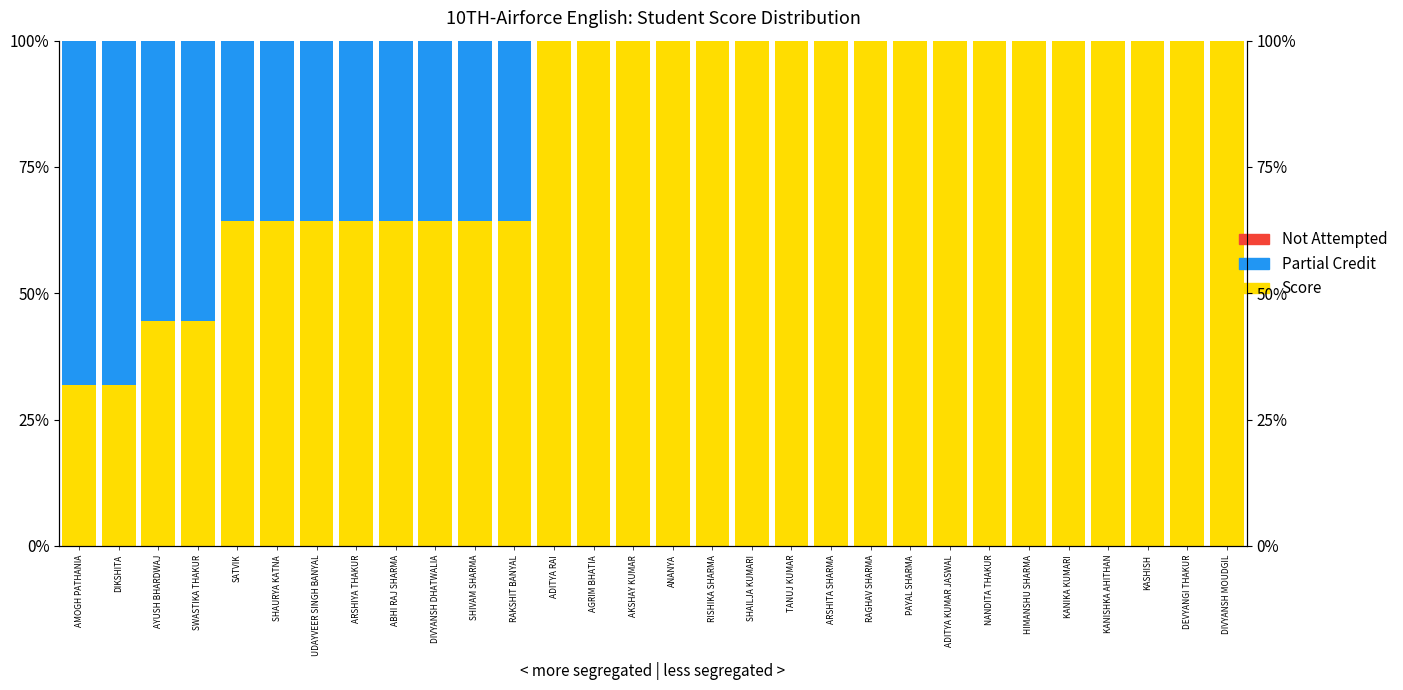

Reading right to left, what are all the values shown in this chart?

Score: DIVYANSH MOUDGIL=100.0	DEVYANGI THAKUR=100.0	KASHISH=100.0	KANISHKA AHITHAN=100.0	KANIKA KUMARI=100.0	HIMANSHU SHARMA=100.0	NANDITA THAKUR=100.0	ADITYA KUMAR JASWAL=100.0	PAYAL SHARMA=100.0	RAGHAV SHARMA=100.0	ARSHITA SHARMA=100.0	TANUJ KUMAR=100.0	SHAILJA KUMARI=100.0	RISHIKA SHARMA=100.0	ANANYA=100.0	AKSHAY KUMAR=100.0	AGRIM BHATIA=100.0	ADITYA RAI=100.0	RAKSHIT BANYAL=64.3	SHIVAM SHARMA=64.3	DIVYANSH DHATWALIA=64.3	ABHI RAJ SHARMA=64.3	ARSHIYA THAKUR=64.3	UDAYVEER SINGH BANYAL=64.3	SHAURYA KATNA=64.3	SATVIK=64.3	SWASTIKA THAKUR=44.4	AYUSH BHARDWAJ=44.4	DIKSHITA=31.8	AMOGH PATHANIA=31.8
Partial Credit: DIVYANSH MOUDGIL=0.0	DEVYANGI THAKUR=0.0	KASHISH=0.0	KANISHKA AHITHAN=0.0	KANIKA KUMARI=0.0	HIMANSHU SHARMA=0.0	NANDITA THAKUR=0.0	ADITYA KUMAR JASWAL=0.0	PAYAL SHARMA=0.0	RAGHAV SHARMA=0.0	ARSHITA SHARMA=0.0	TANUJ KUMAR=0.0	SHAILJA KUMARI=0.0	RISHIKA SHARMA=0.0	ANANYA=0.0	AKSHAY KUMAR=0.0	AGRIM BHATIA=0.0	ADITYA RAI=0.0	RAKSHIT BANYAL=35.7	SHIVAM SHARMA=35.7	DIVYANSH DHATWALIA=35.7	ABHI RAJ SHARMA=35.7	ARSHIYA THAKUR=35.7	UDAYVEER SINGH BANYAL=35.7	SHAURYA KATNA=35.7	SATVIK=35.7	SWASTIKA THAKUR=55.6	AYUSH BHARDWAJ=55.6	DIKSHITA=68.2	AMOGH PATHANIA=68.2
Not Attempted: DIVYANSH MOUDGIL=0.0	DEVYANGI THAKUR=0.0	KASHISH=0.0	KANISHKA AHITHAN=0.0	KANIKA KUMARI=0.0	HIMANSHU SHARMA=0.0	NANDITA THAKUR=0.0	ADITYA KUMAR JASWAL=0.0	PAYAL SHARMA=0.0	RAGHAV SHARMA=0.0	ARSHITA SHARMA=0.0	TANUJ KUMAR=0.0	SHAILJA KUMARI=0.0	RISHIKA SHARMA=0.0	ANANYA=0.0	AKSHAY KUMAR=0.0	AGRIM BHATIA=0.0	ADITYA RAI=0.0	RAKSHIT BANYAL=-0.0	SHIVAM SHARMA=-0.0	DIVYANSH DHATWALIA=-0.0	ABHI RAJ SHARMA=-0.0	ARSHIYA THAKUR=-0.0	UDAYVEER SINGH BANYAL=-0.0	SHAURYA KATNA=-0.0	SATVIK=-0.0	SWASTIKA THAKUR=0.0	AYUSH BHARDWAJ=0.0	DIKSHITA=0.0	AMOGH PATHANIA=0.0